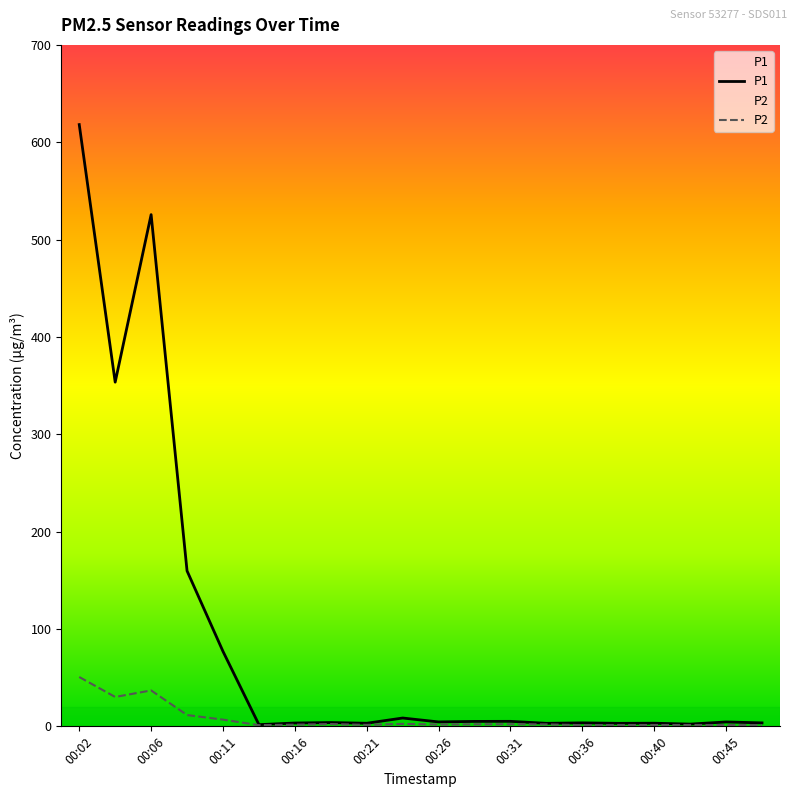

How many interior local valleys does the P2 series have?

5